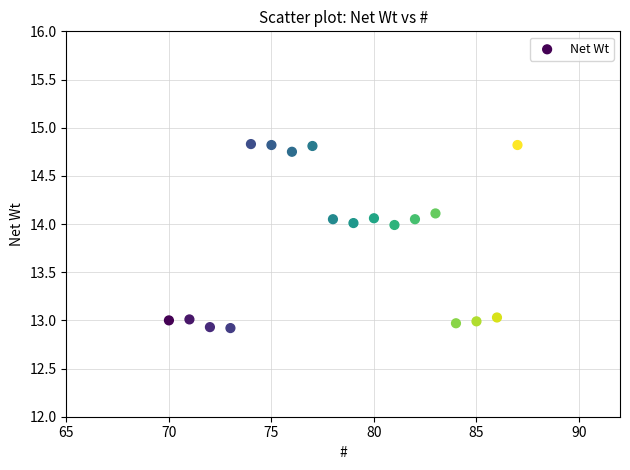

What is the range of Y values (max minus min)?

1.9